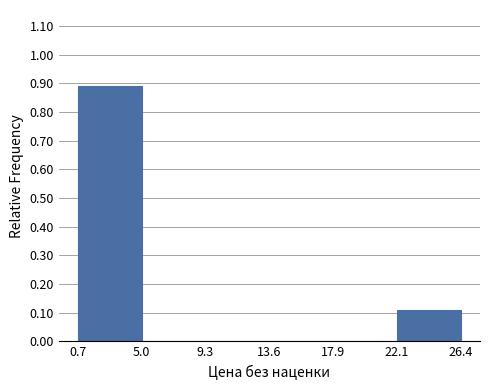

Reading left to right, list every bar in this chart as the range it spans on the x-axis followed by its height. The values are not printed on the chart, so give them approximately, as read against the axis.

0.7 to 5.0: 0.89
5.0 to 9.3: 0
9.3 to 13.6: 0
13.6 to 17.9: 0
17.9 to 22.1: 0
22.1 to 26.4: 0.11